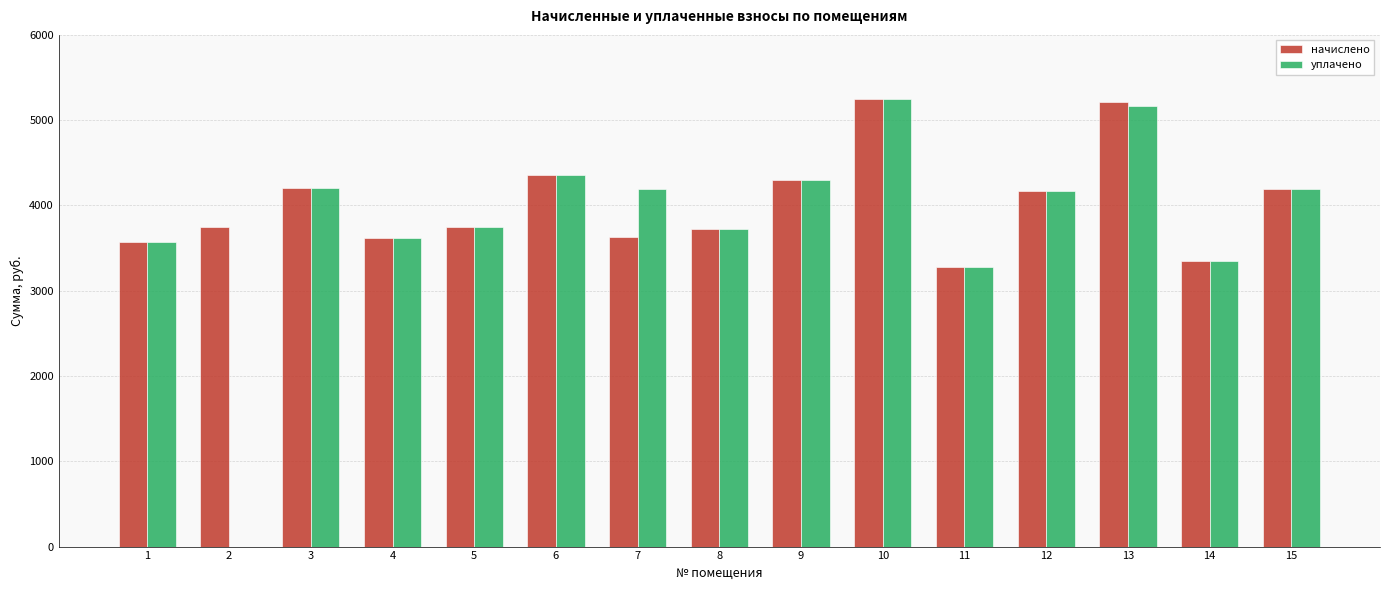

What is the difference between the уплачено values at 6 and 14?

1001.9